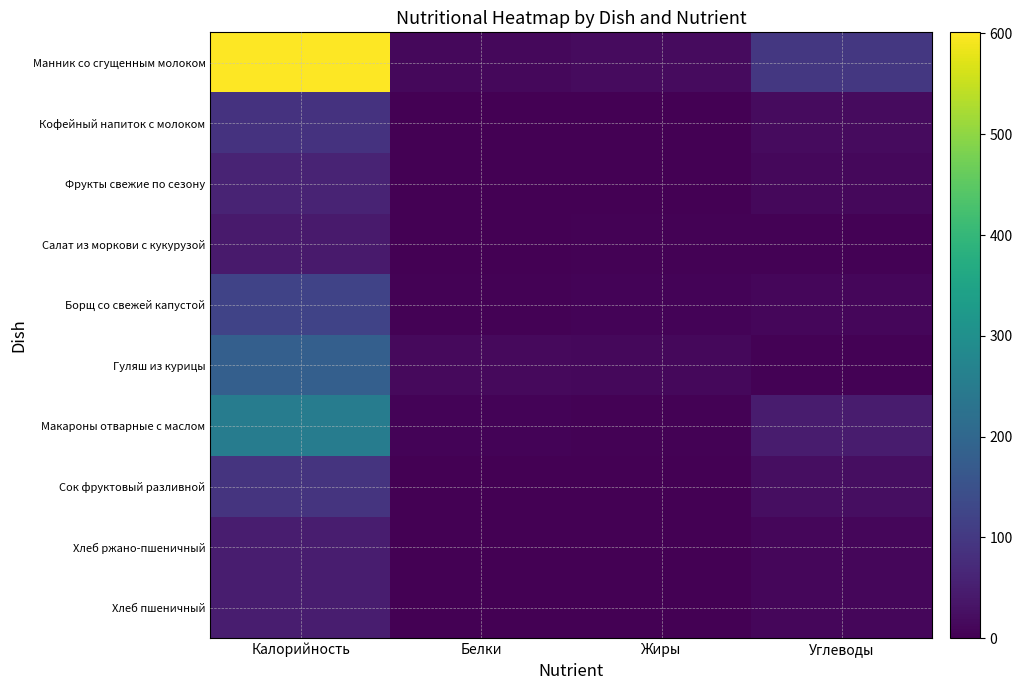

Which series has the widest spread of values?

Манник со сгущенным молоком